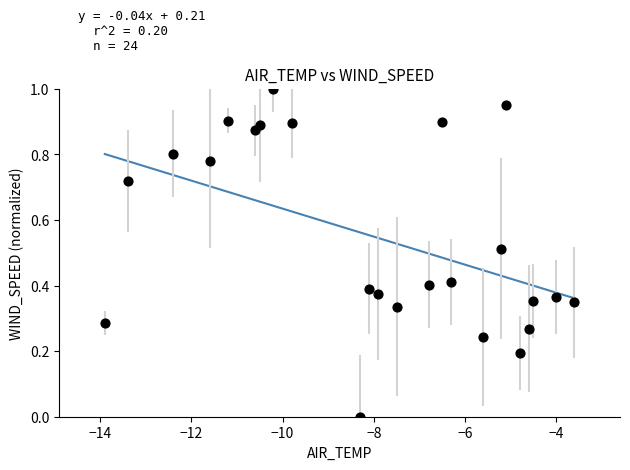

What is the range of Y values (max minus min)?

1.0